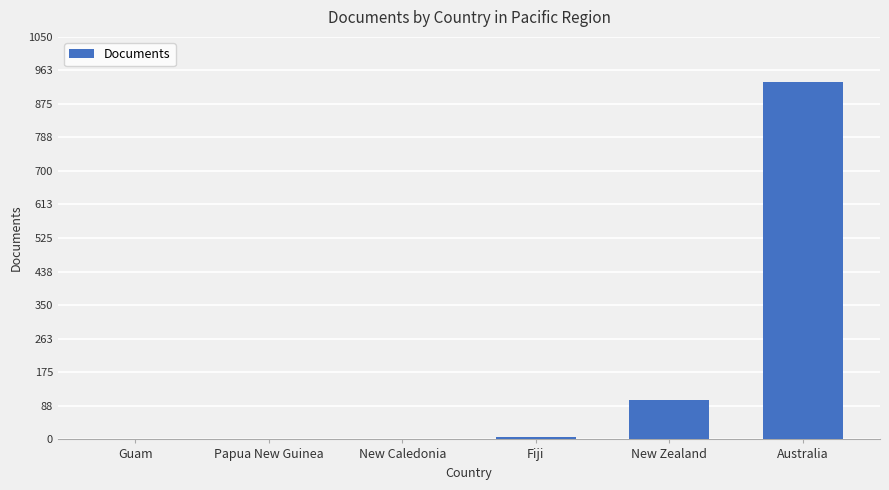

What is the sum of the values at Papua New Guinea and Fiji?

7